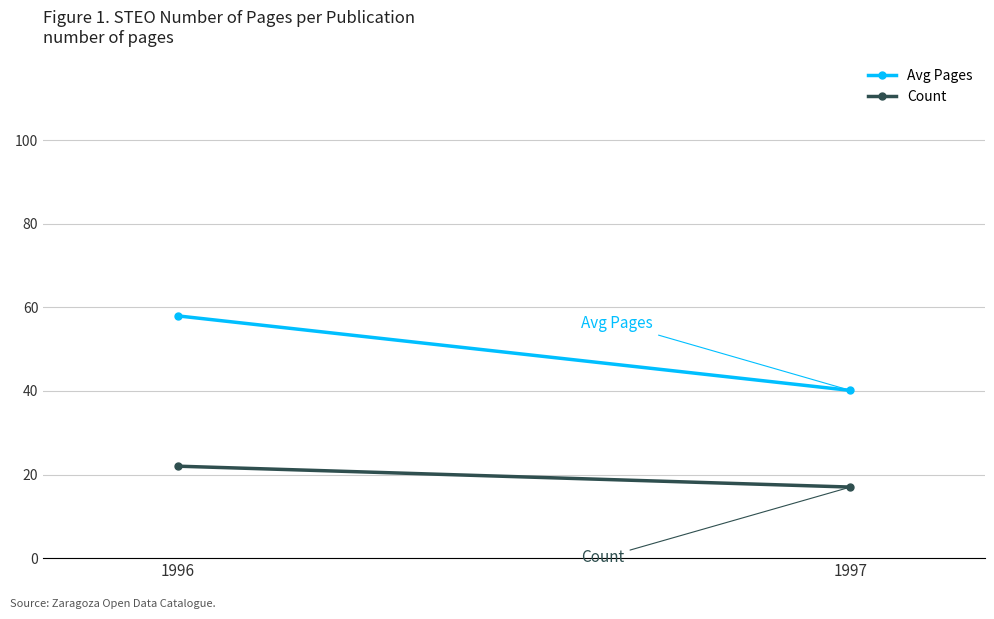

Is the value of Count at 1997 greater than the value of Avg Pages at 1996?

No